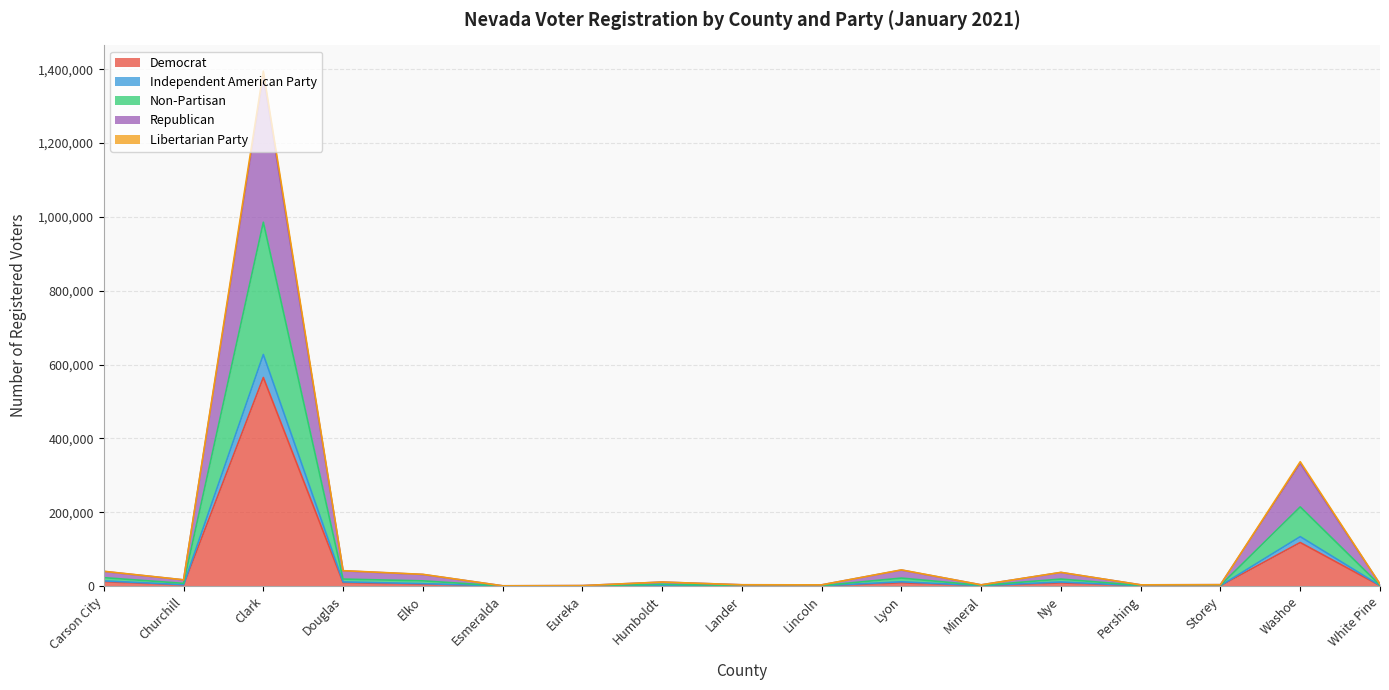

What value does the Independent American Party series have at Eureka?

1203